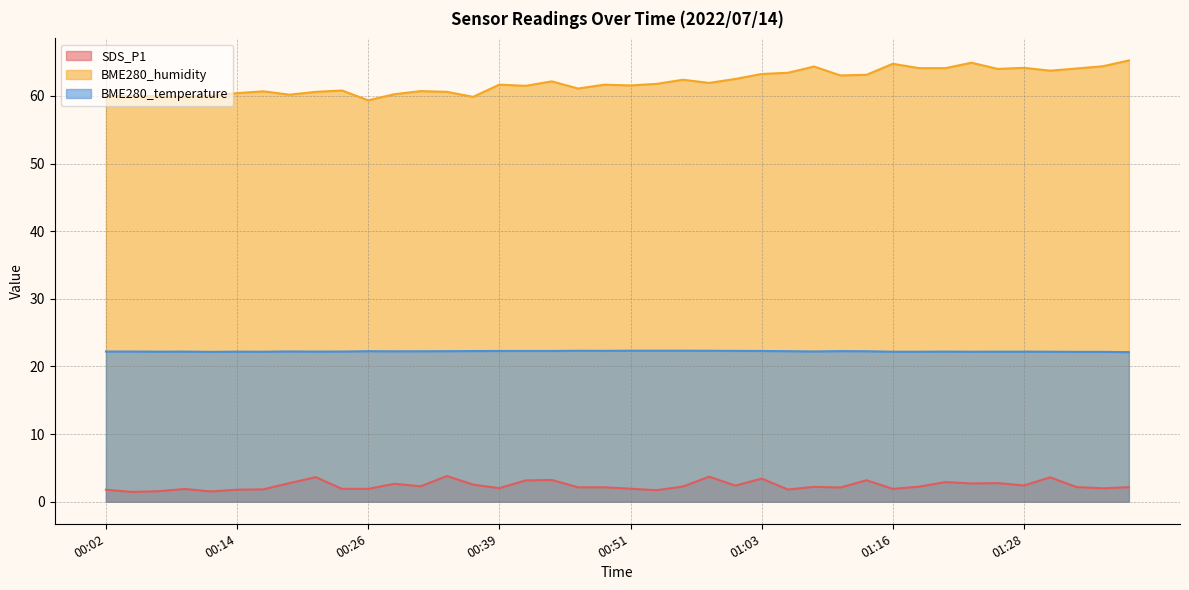

Rank the series by their maximum value, from lowest to highest.

SDS_P1, BME280_temperature, BME280_humidity